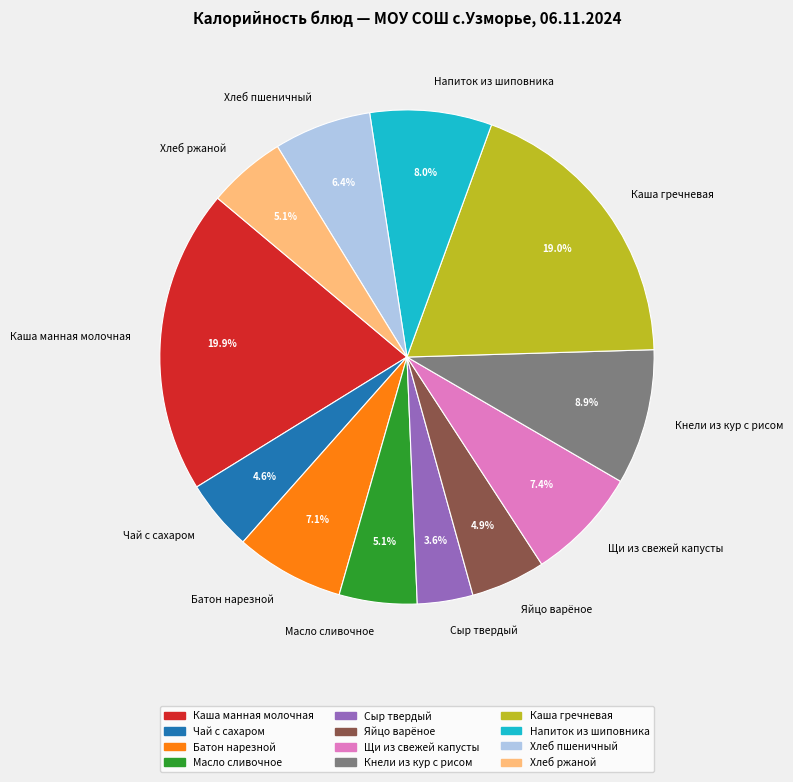

Is there any slice that represents more than half of the pie?

No